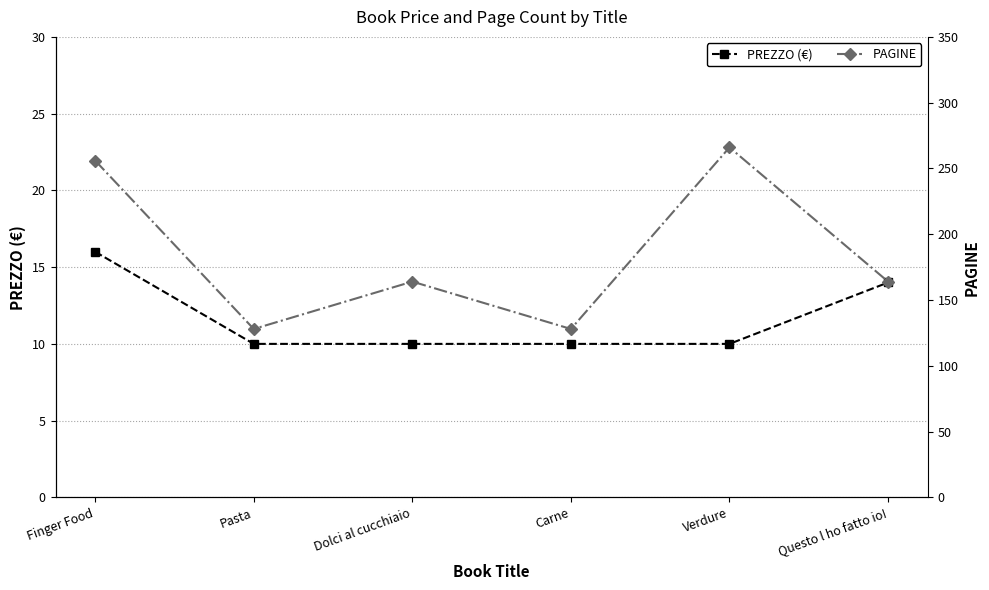

Is it true that PREZZO (€) equals 21 at Questo l ho fatto io!?

False